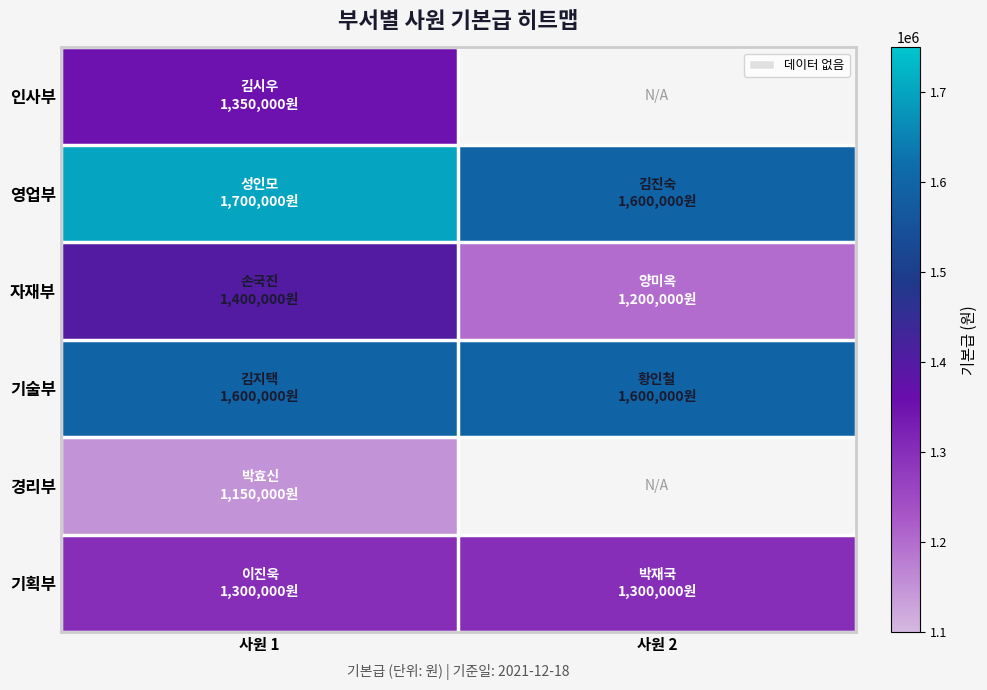

Which series has the widest spread of values?

자재부